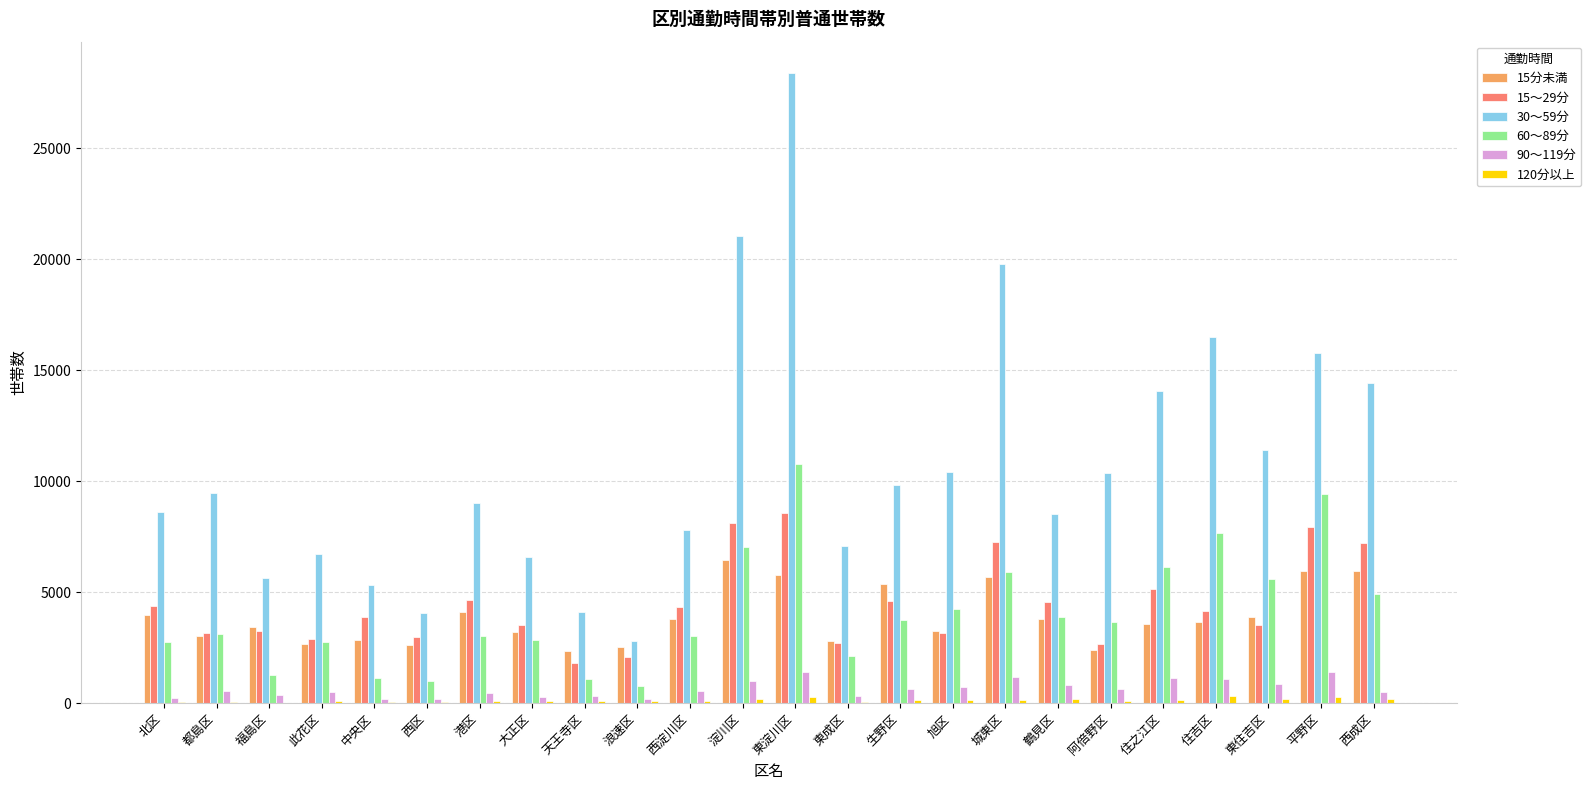

True or false: 60〜89分 has a value of 3660 at 阿倍野区.

True